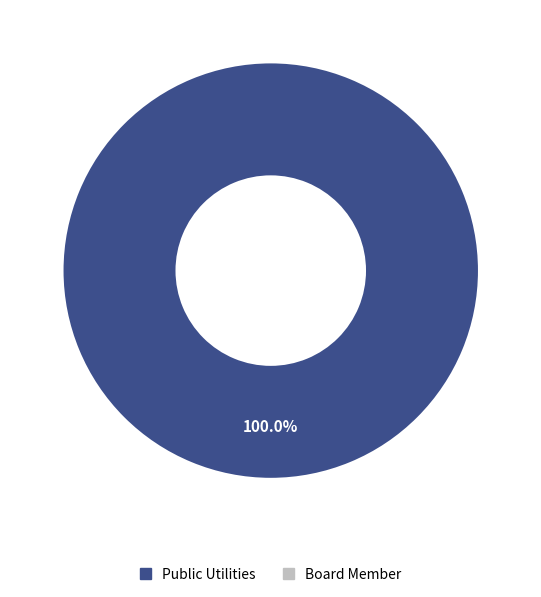

Is there any slice that represents more than half of the pie?

Yes